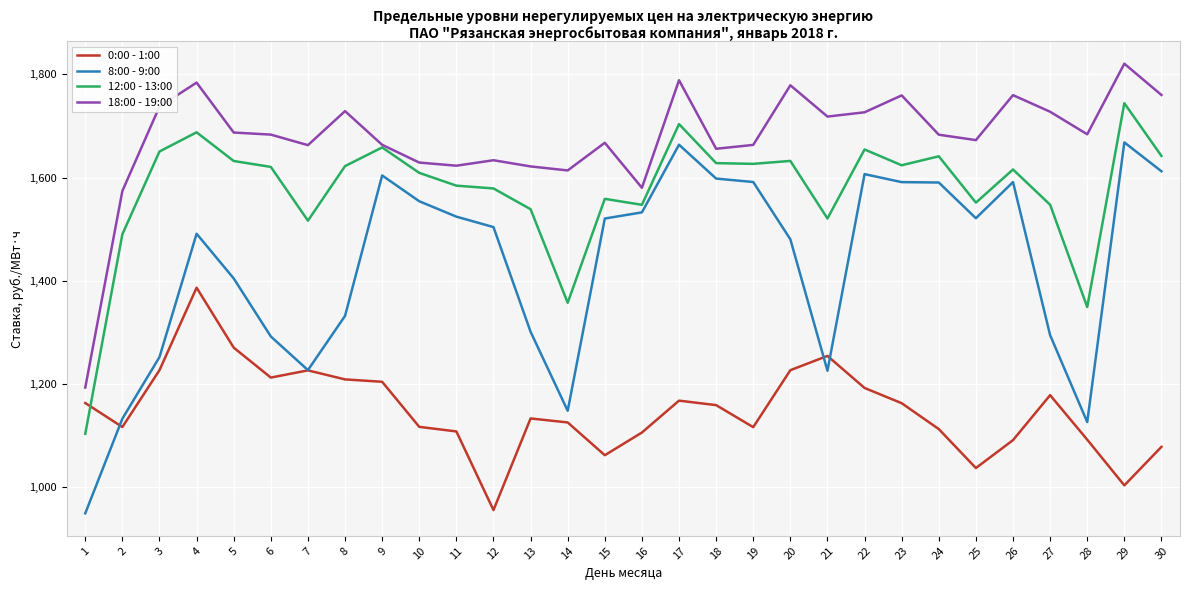

Which series has the largest total across all categories?

18:00 - 19:00